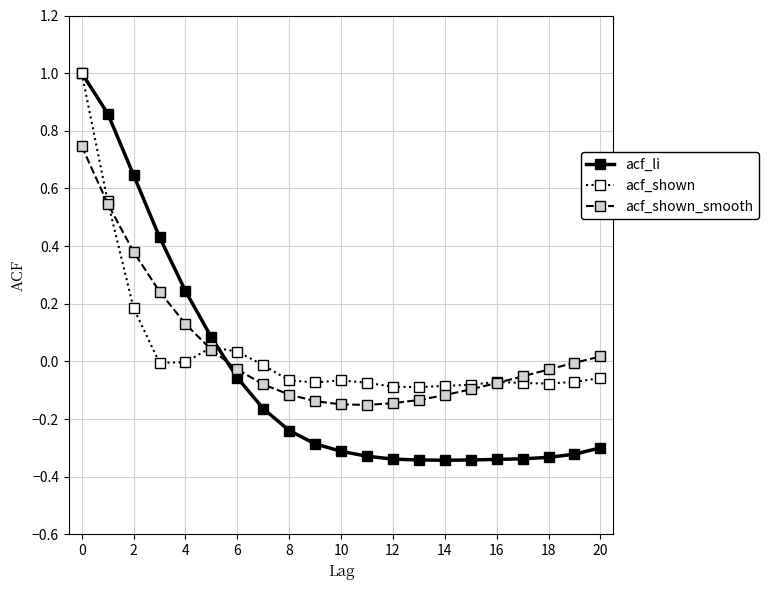

What is the sum of all acf_shown_smooth values?

0.8